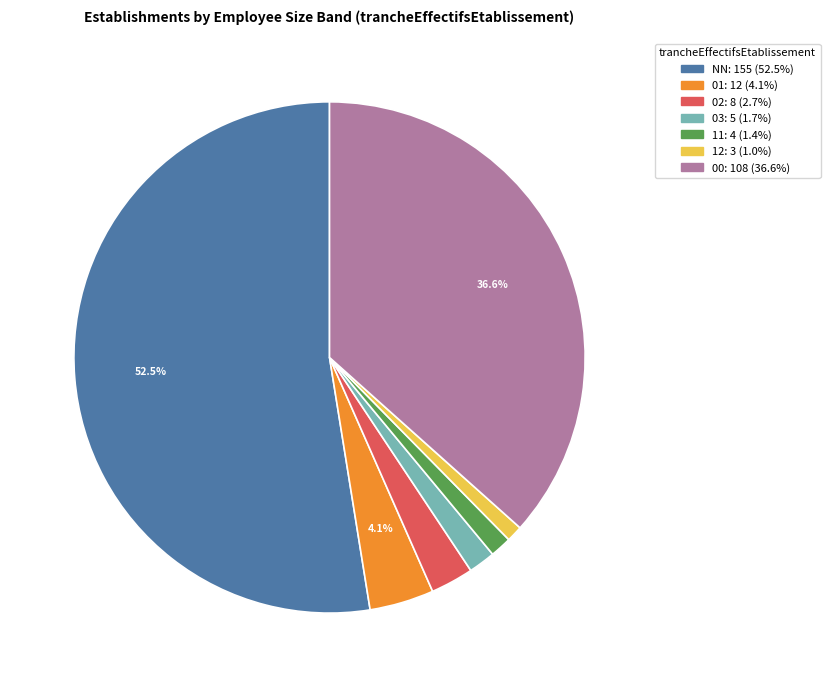

To the nearest percent, what is the combined percentage of 02 and 11?

4%